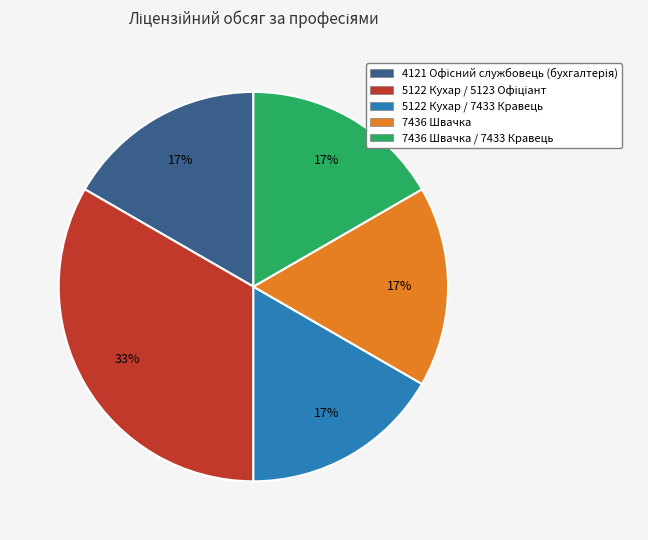

To the nearest percent, what is the average slice percentage?

20%